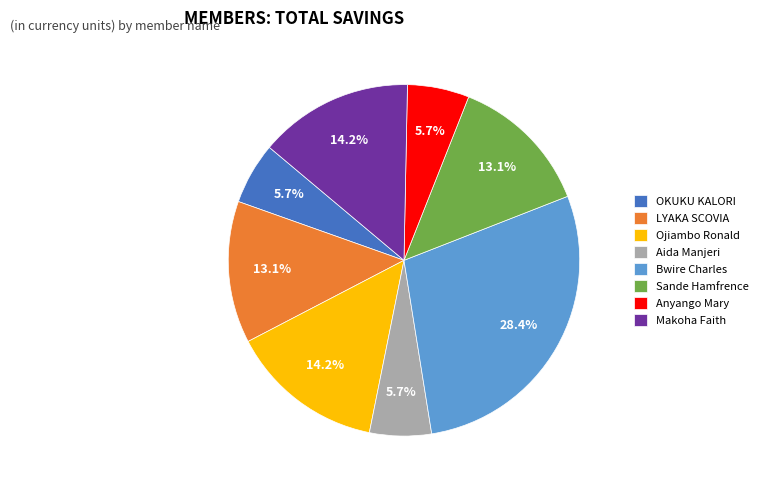

The Makoha Faith slice represents 8% of the pie. True or false?

False